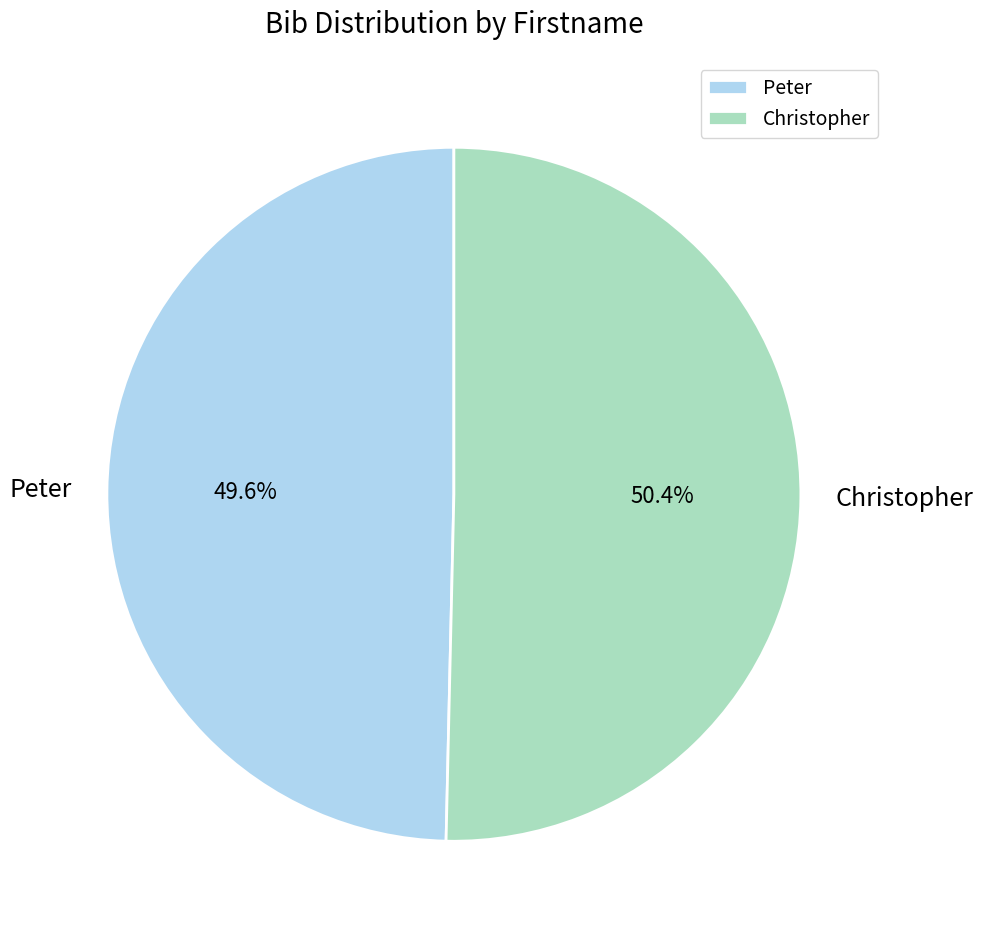

How many segments does this pie chart have?

2